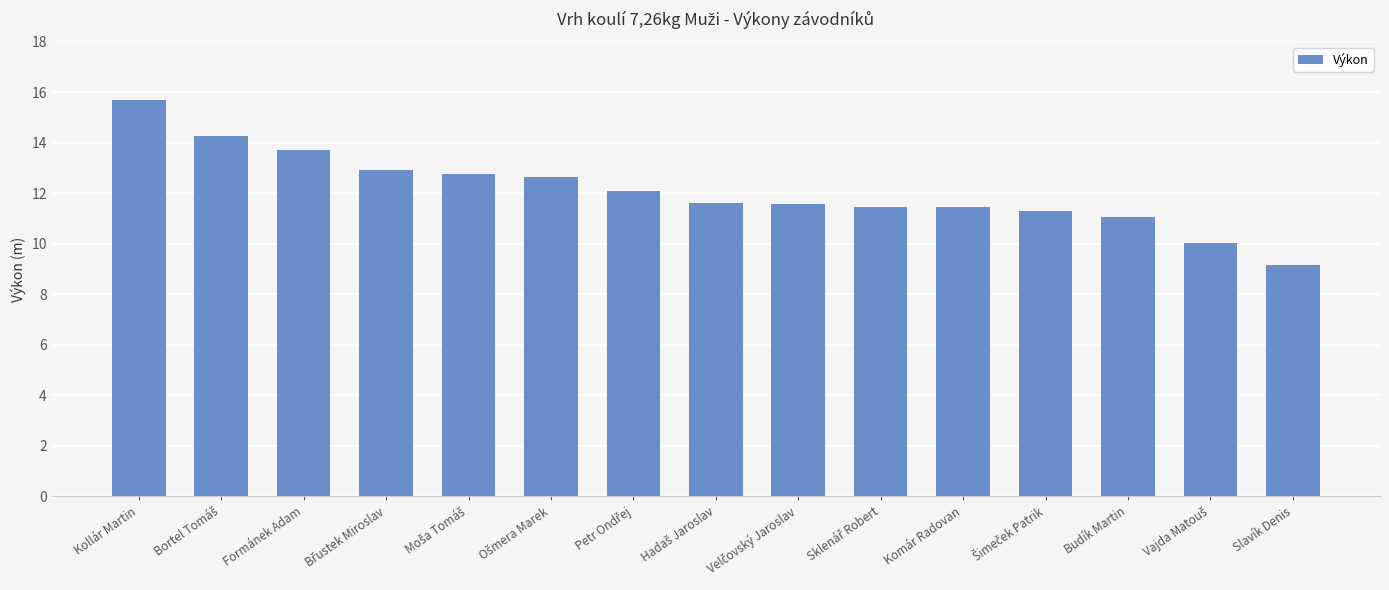

How many bars are there in total?

15